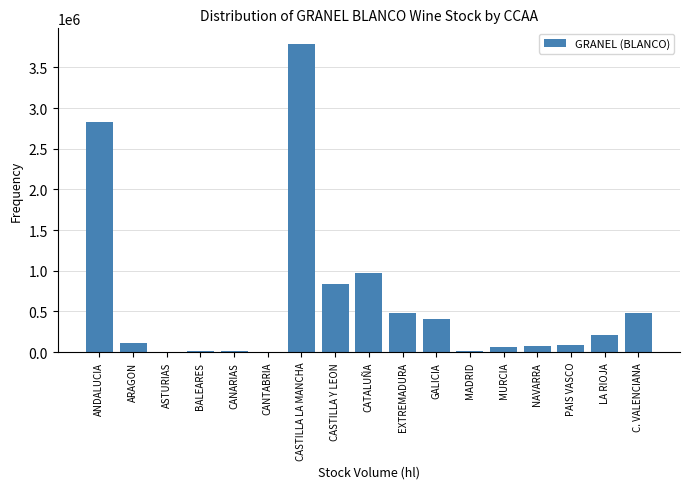

True or false: the data shows 401730 at GALICIA.

True